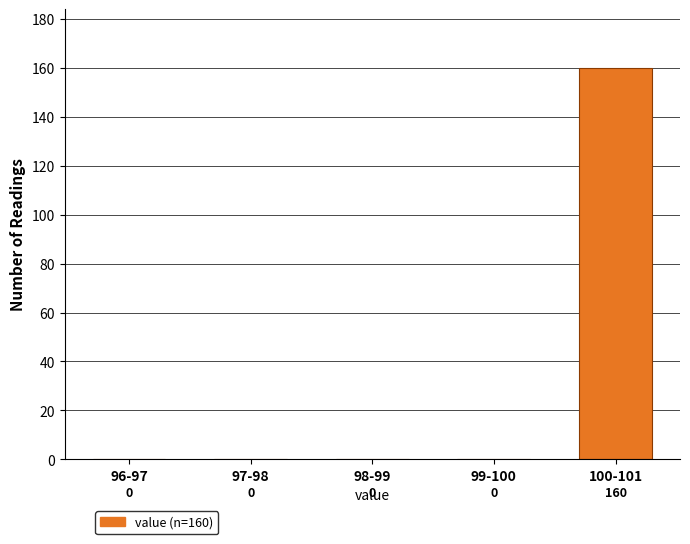

Reading left to right, transcribe all the data shown in this chart.

96-97=0	97-98=0	98-99=0	99-100=0	100-101=160